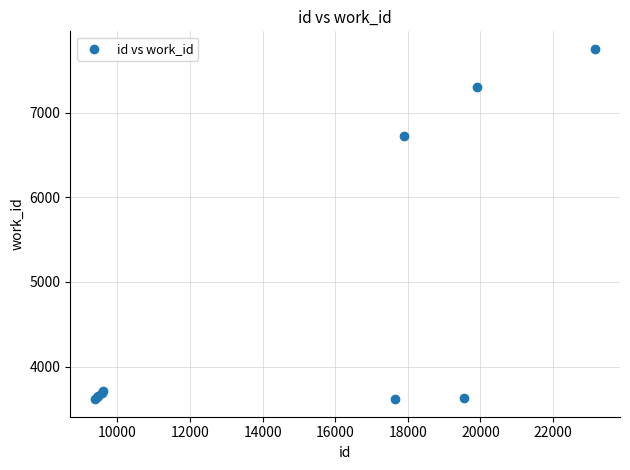

What Y value in the scatter plot is closest to 5684?

6726